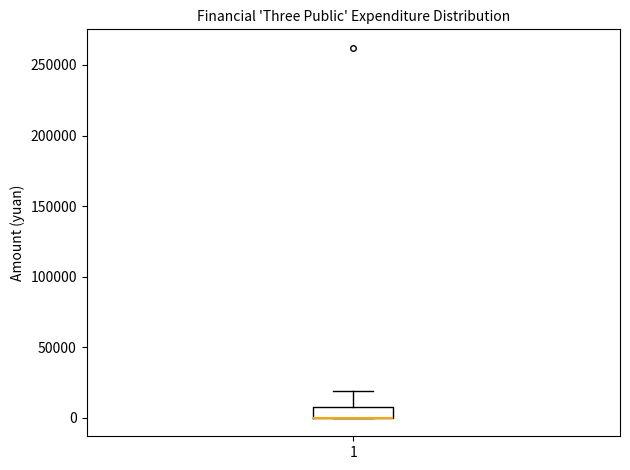

Read this box plot against the y-axis: the position of the median line, the range covered by the box, and the ends of both whiskers. The values are not printed on the chart, so give them approximately, as read against the axis.

median 0 (drawn on the box's lower edge), box 0 to 10000, whiskers 0 to 20000